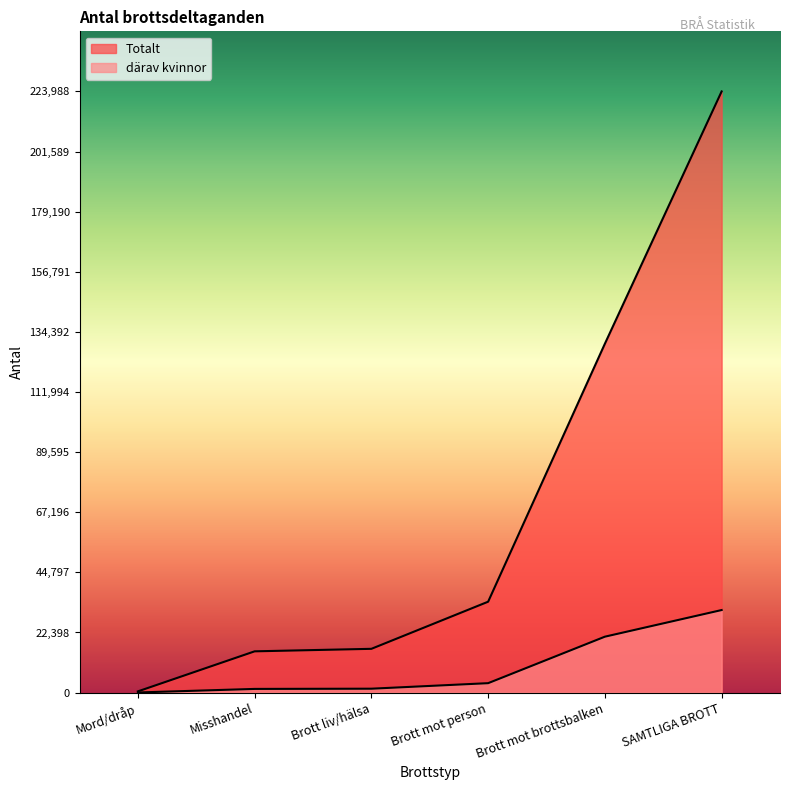

How many lines are shown in the chart?

2